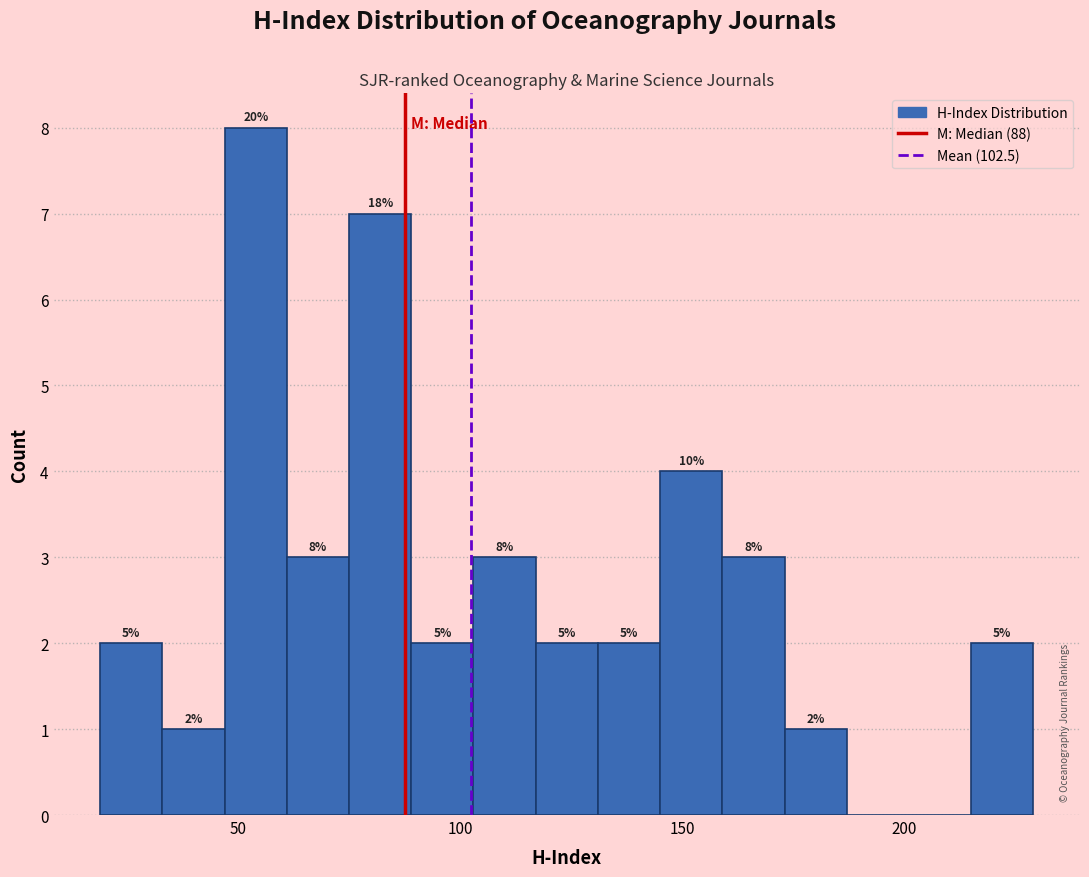

Read against the x-axis, roughly where is the centre of the tallest bar?

55